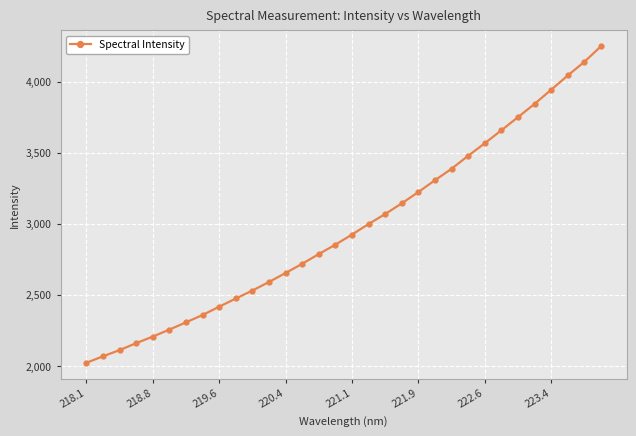

What is the smallest value displayed?

2021.1